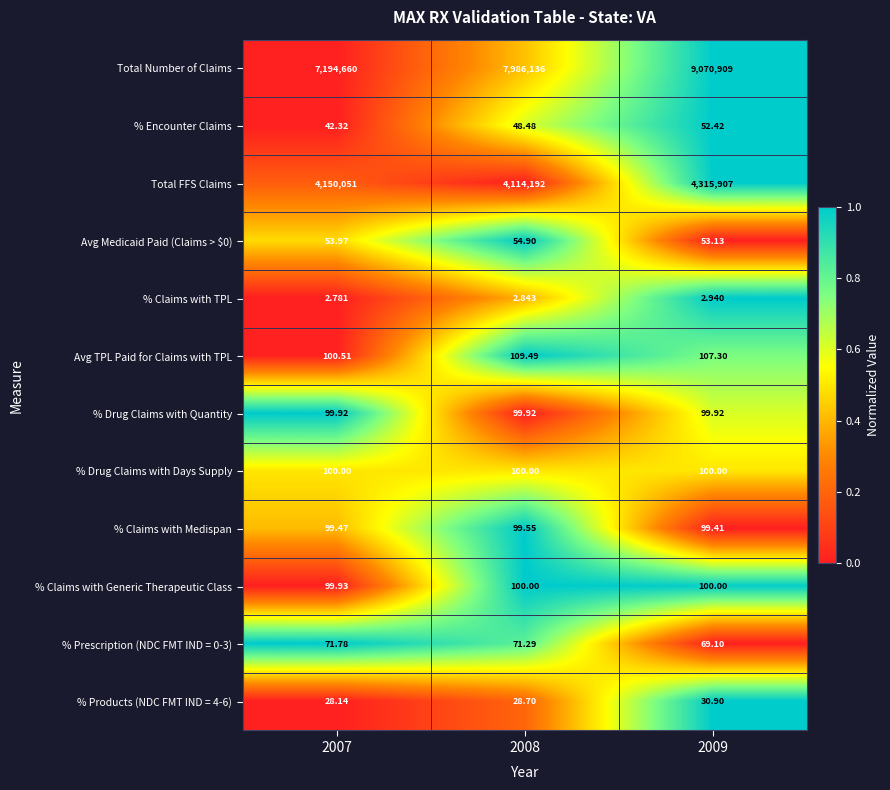

Which series has the largest total across all categories?

Total Number of Claims